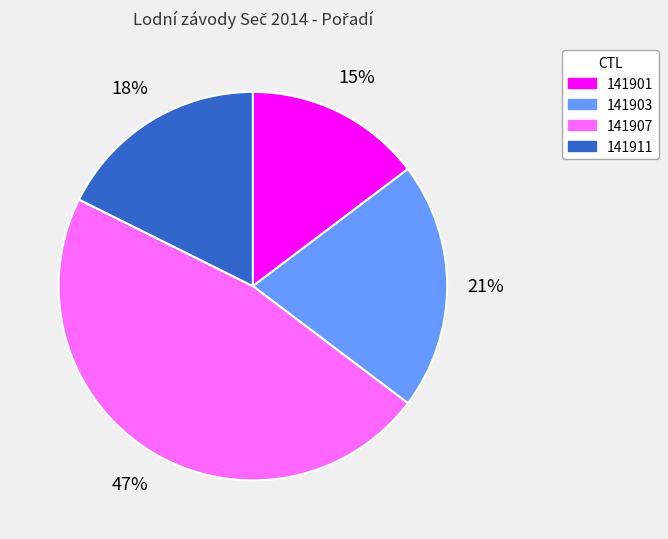

Rank the categories by value from highest to lowest.

141907, 141903, 141911, 141901